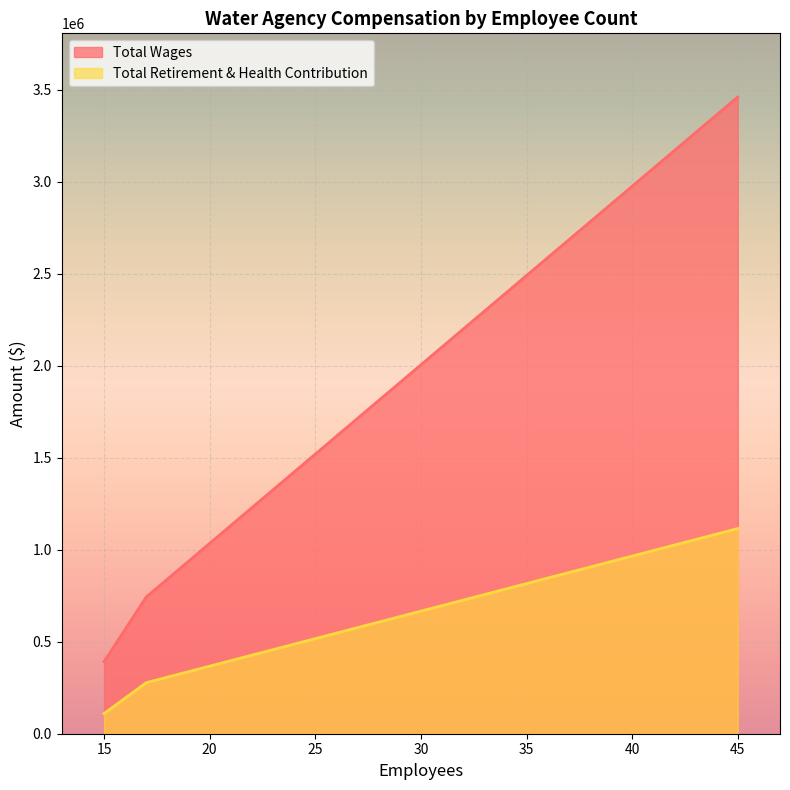

What is the approximate value of Total Wages at 45, to the nearest 50?

3459500